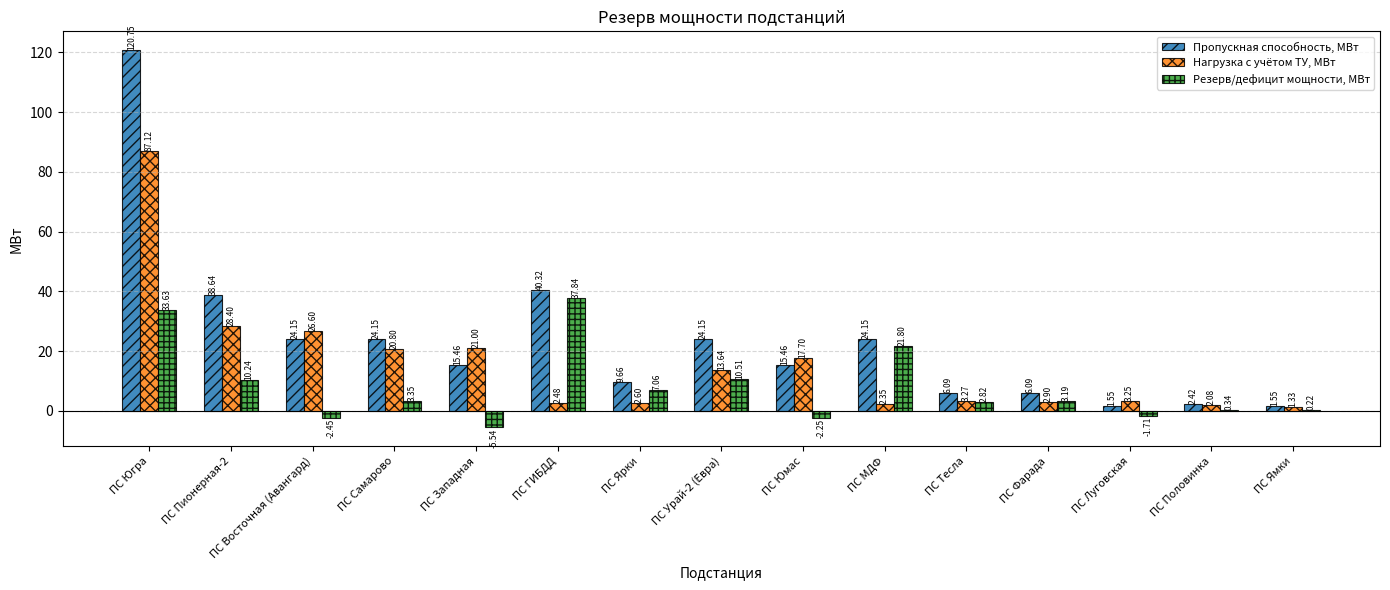

Between ПС Югра and ПС ГИБДД, which series saw the biggest shift?

Нагрузка с учётом ТУ, МВт